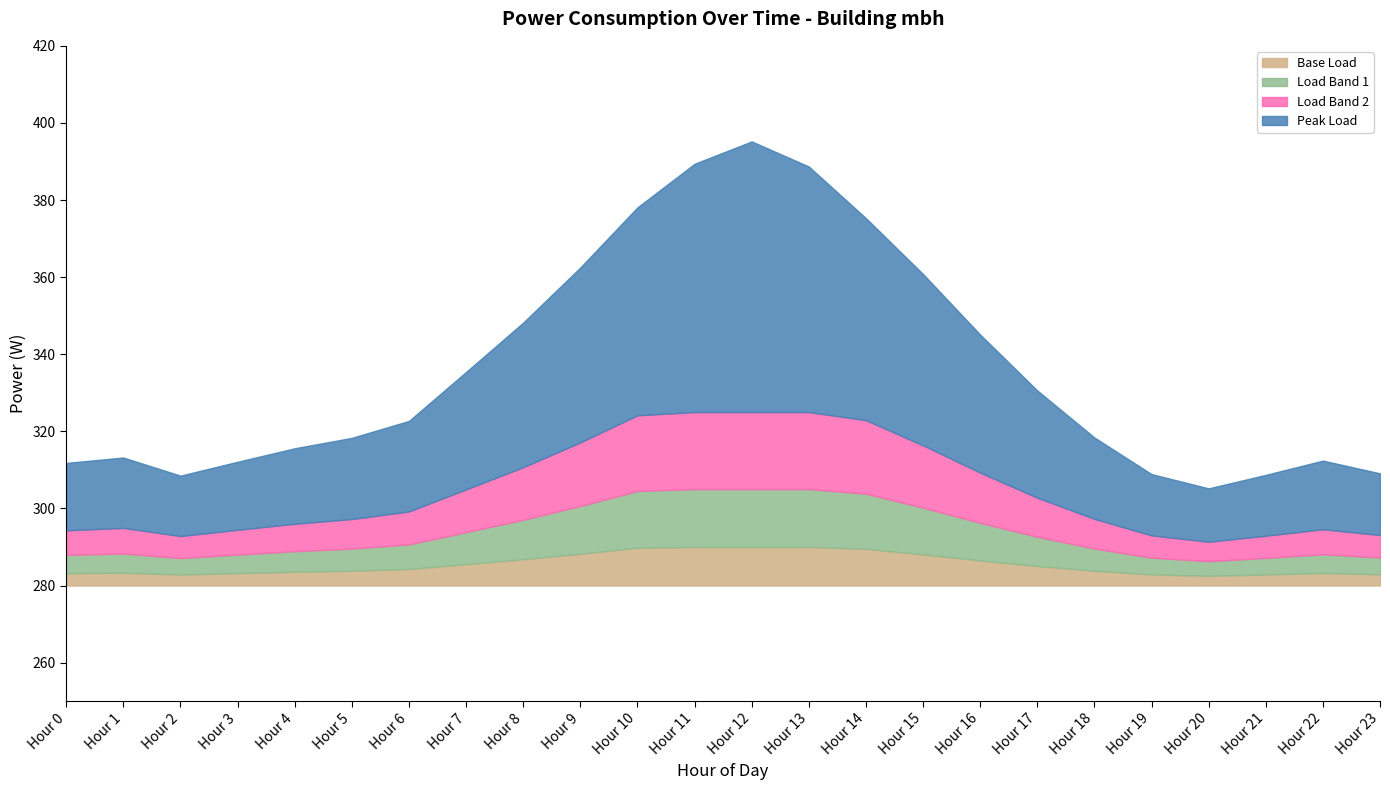

Count the number of categories in the chart.

20